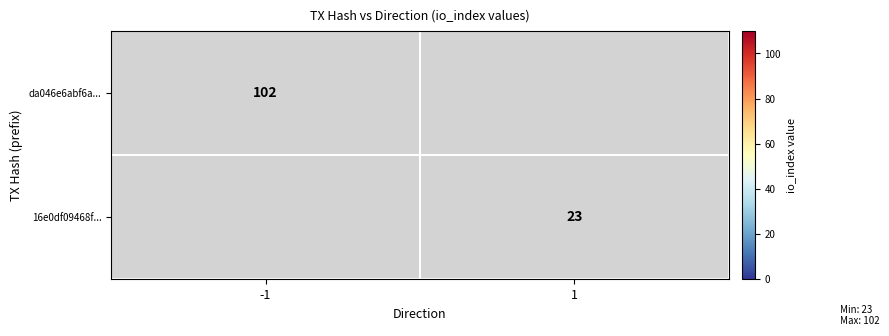

True or false: 16e0df09468f... has a value of 23 at 1.

True